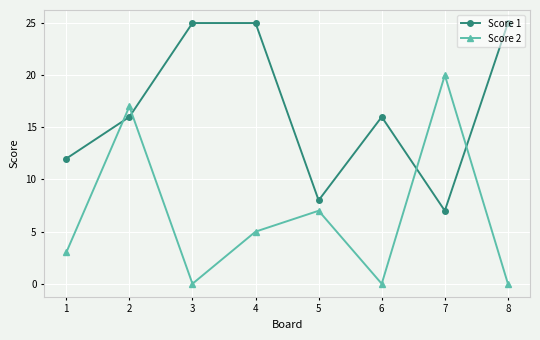

At which label does Score 2 reach its peak?

7